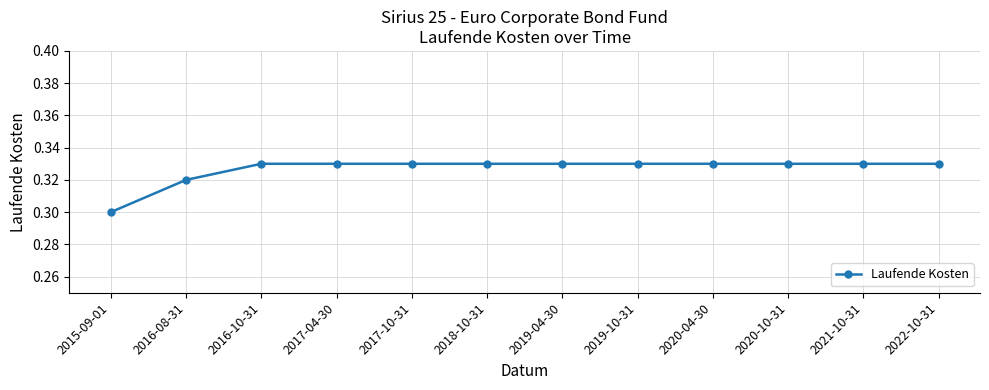

At which label is the value closest to 0?

2015-09-01